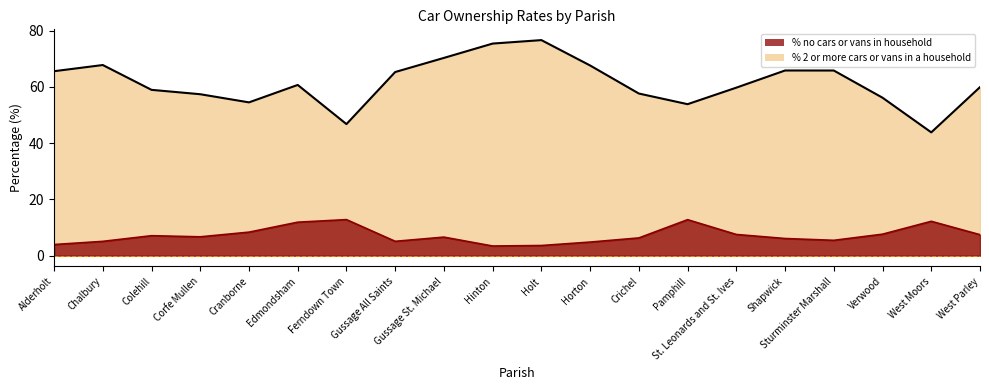

True or false: % 2 or more cars or vans in a household has more than 2 points higher than both neighbors.

True